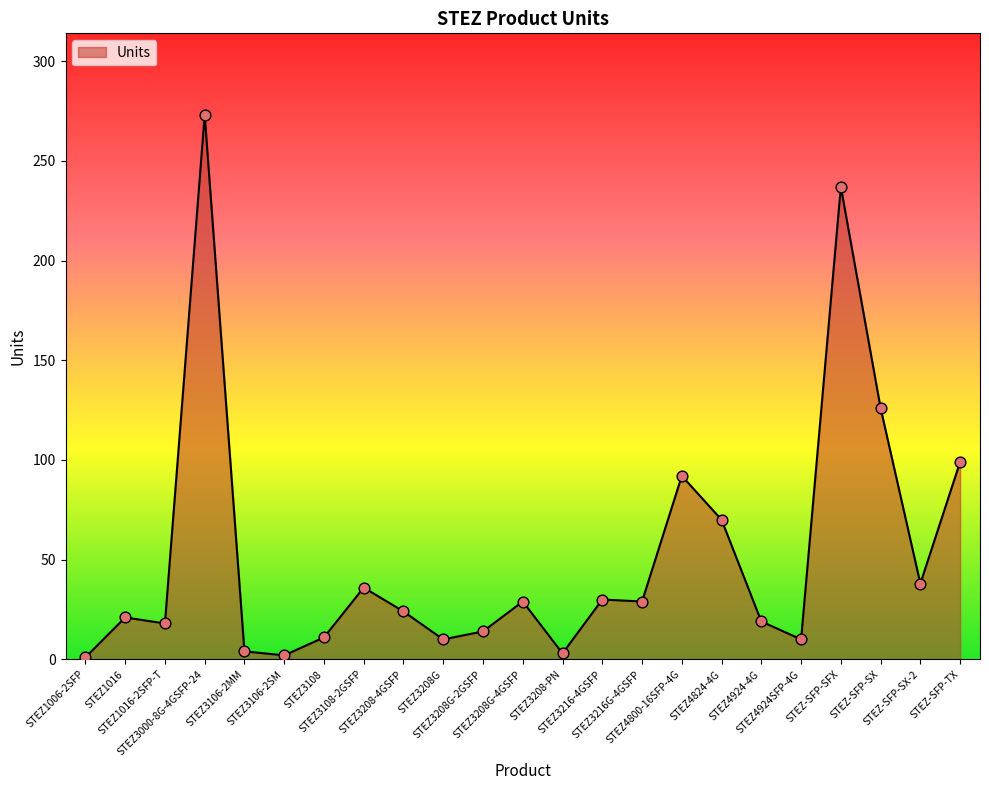

What is the change in value from STEZ4924-4G to STEZ-SFP-TX?

+80